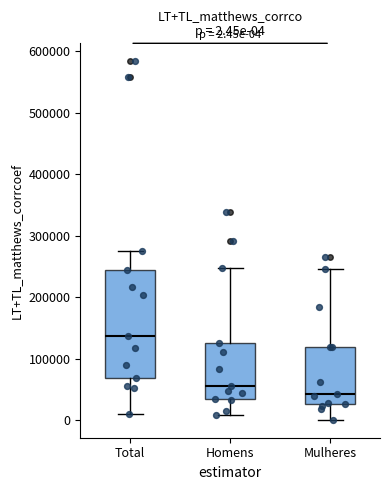

Which box's median line is the highest?

Total